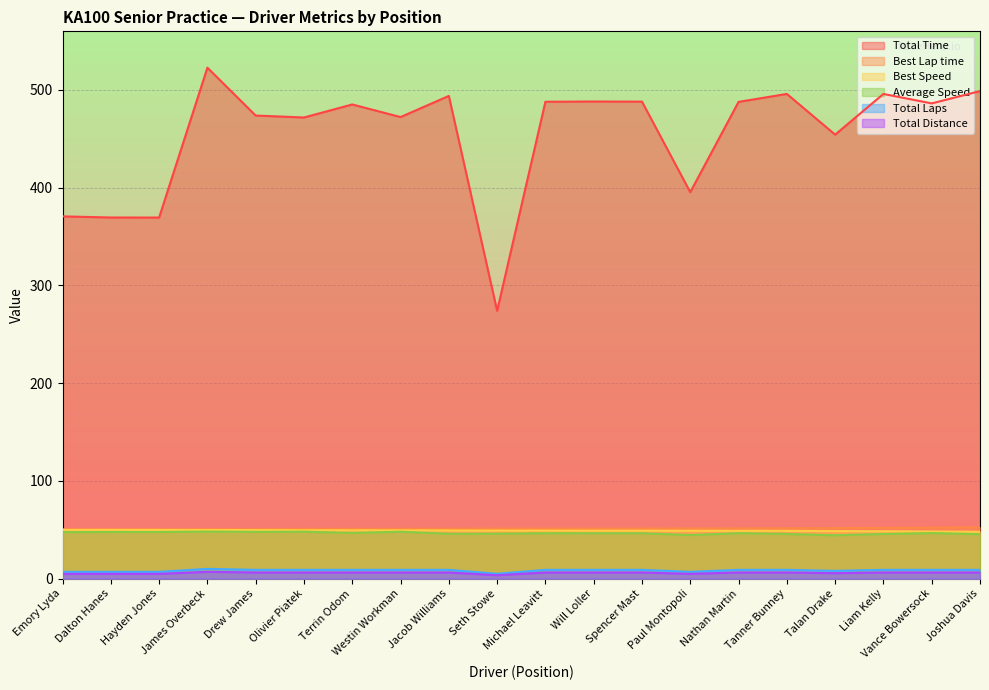

Does the chart display data point markers on the line(s)?

No